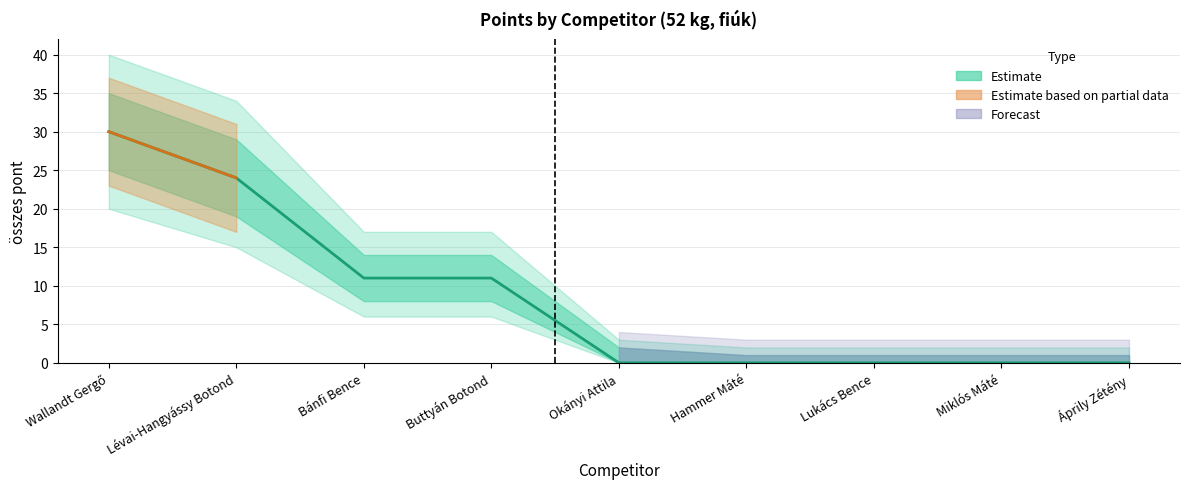

Reading right to left, extract all data points from this chart.

0	0	0	0	0	11	11	24	30